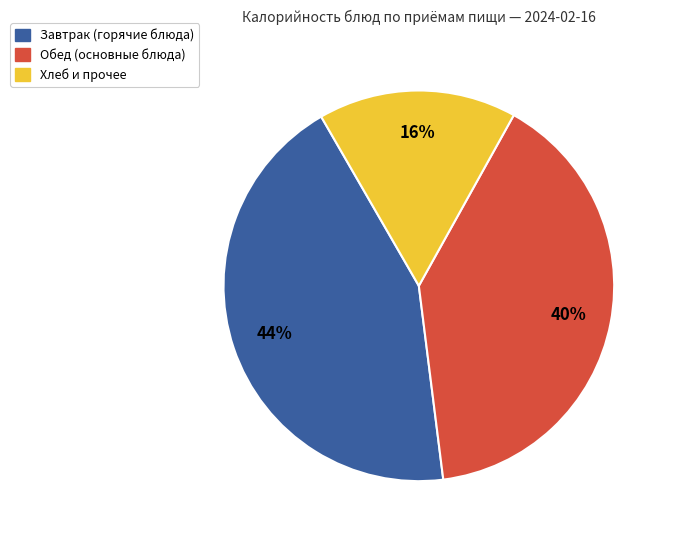

To the nearest percent, what is the average slice percentage?

33%